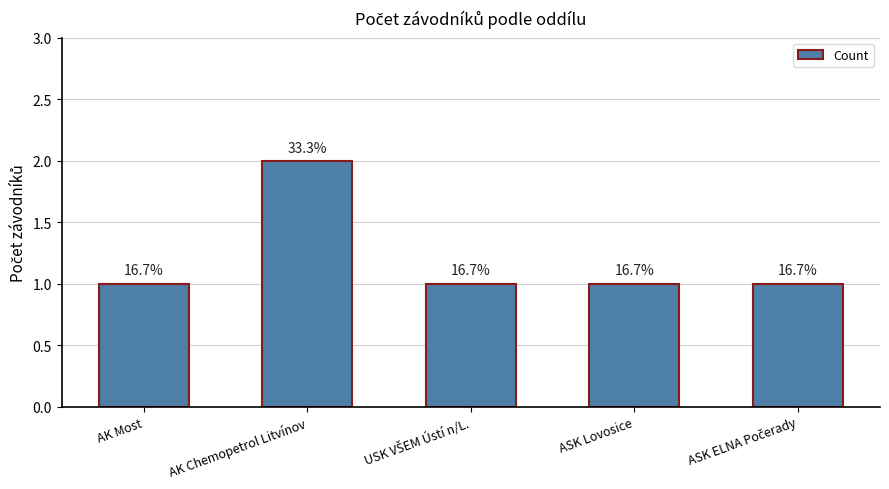

How many bars are there in total?

5